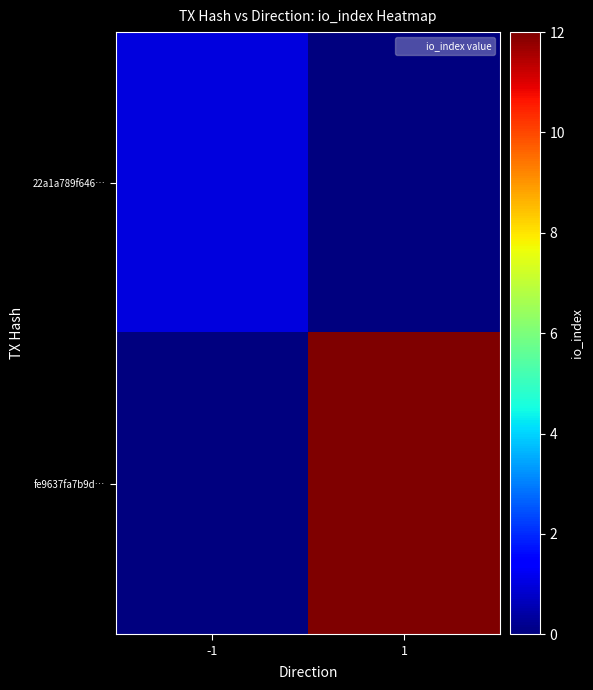

At how many categories does at least one series exceed 5?

1